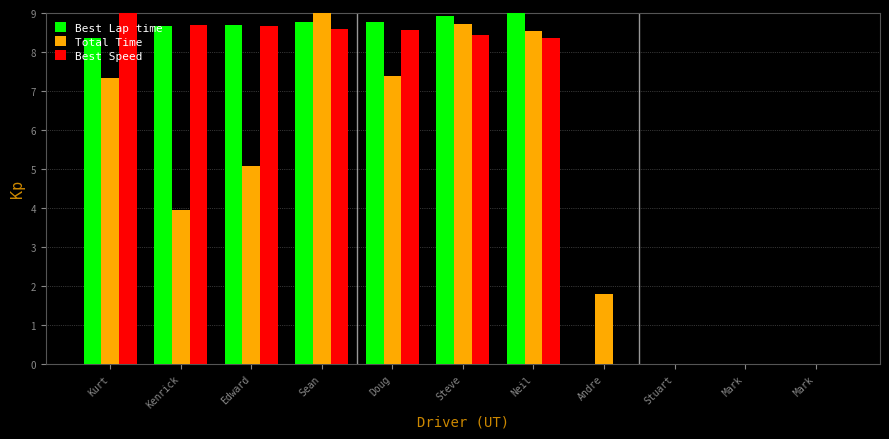

What are all the series names shown in the legend?

Best Lap time, Total Time, Best Speed